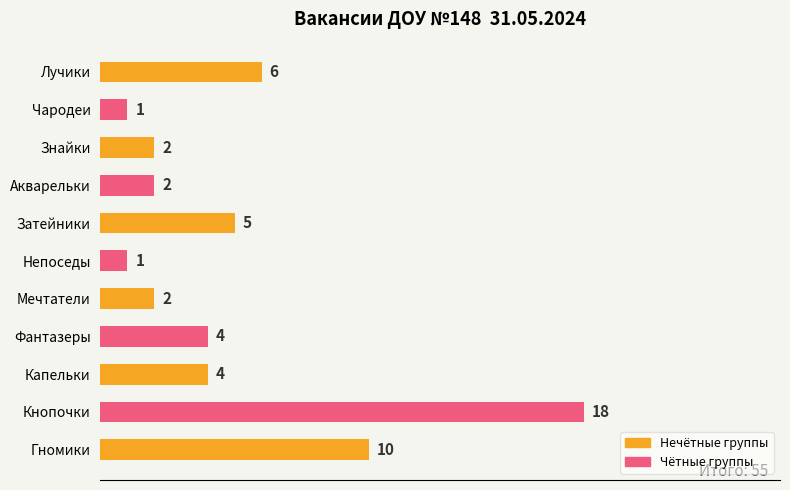

Approximately how many times larger is the value at Непоседы compared to Чародеи?

1.0